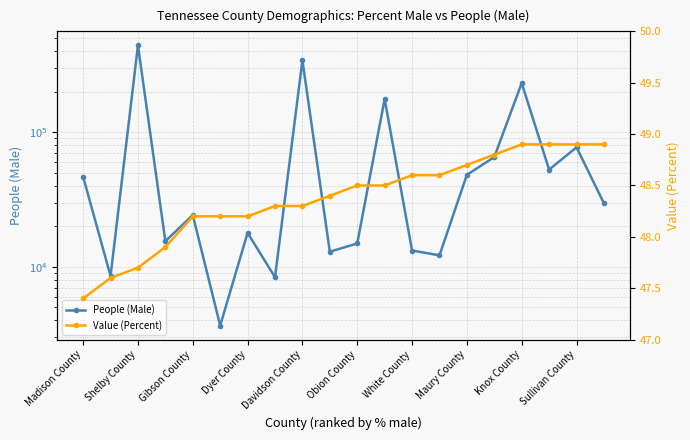

Between 13 and 15, which series saw the biggest shift?

People (Male)